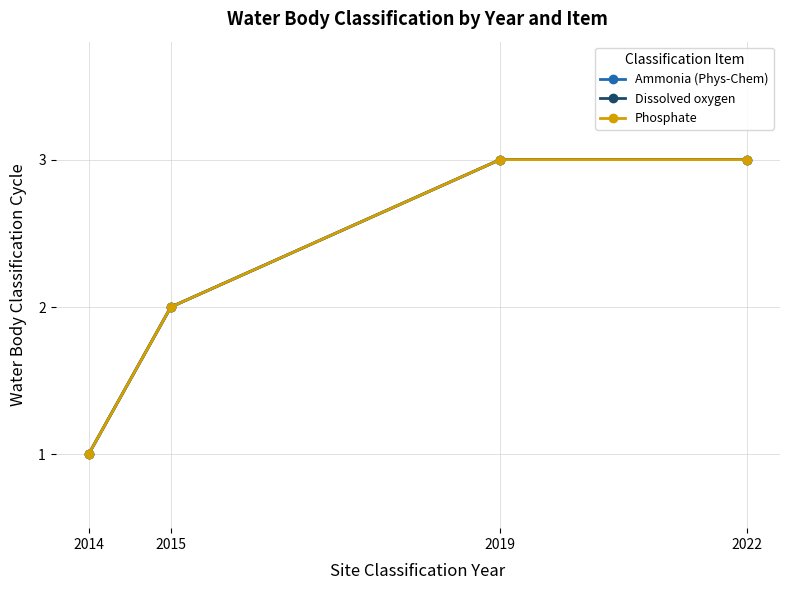

At which label does Ammonia (Phys-Chem) reach its minimum?

2014